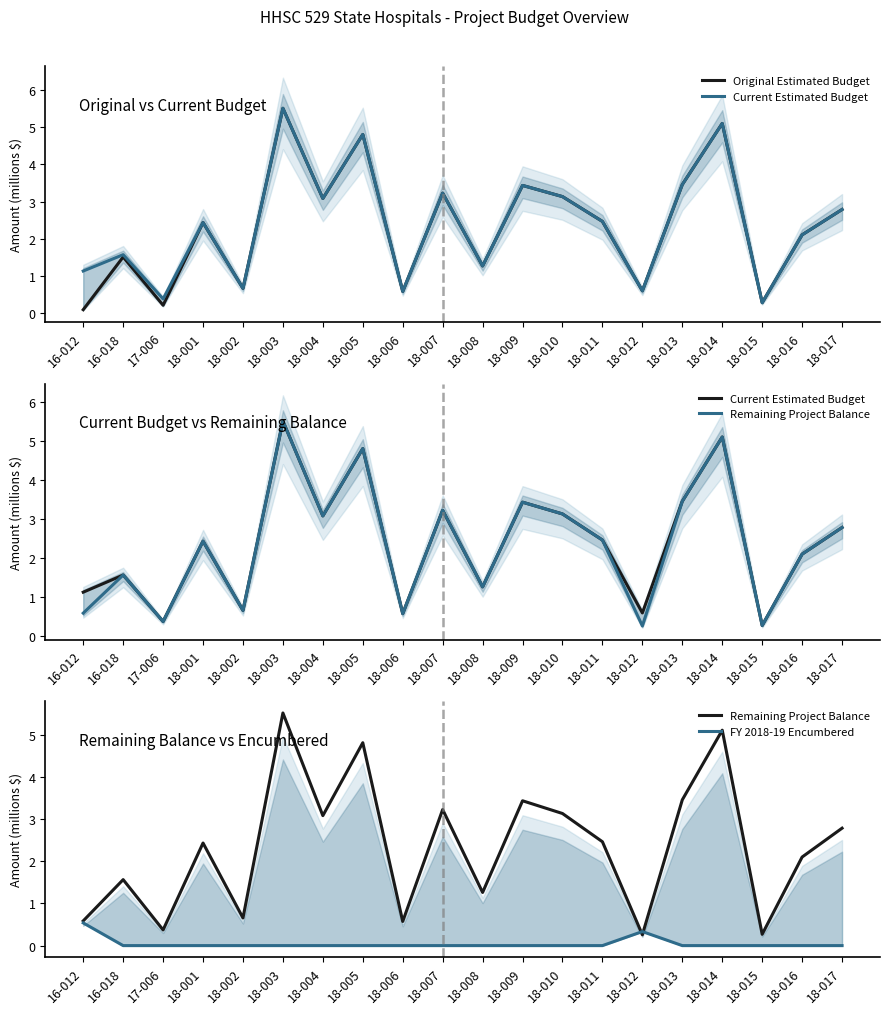

What value does the Original Estimated Budget series have at 18-011?

2.5